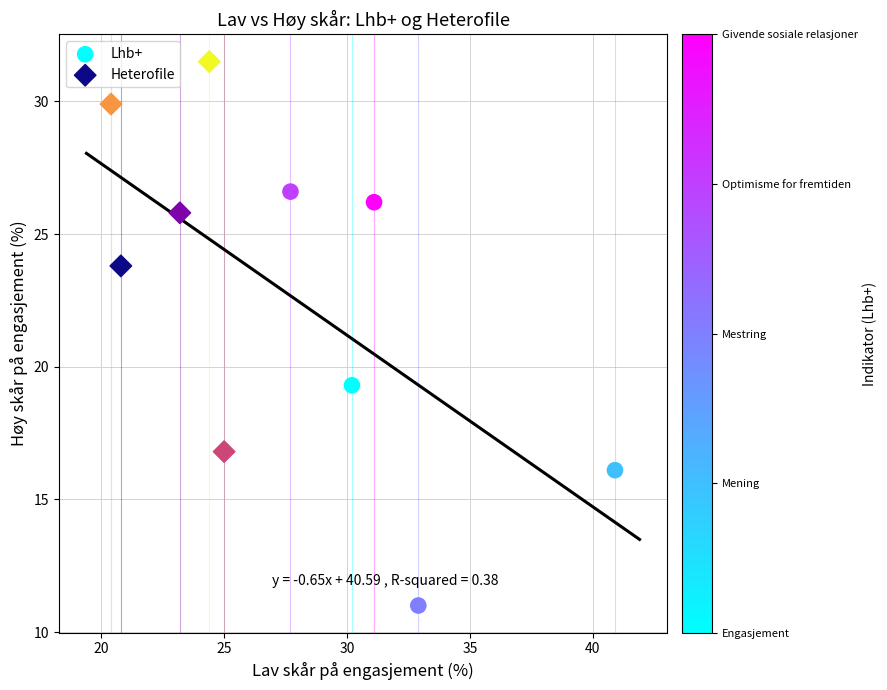

Which series contains the lowest Y value?

Lhb+